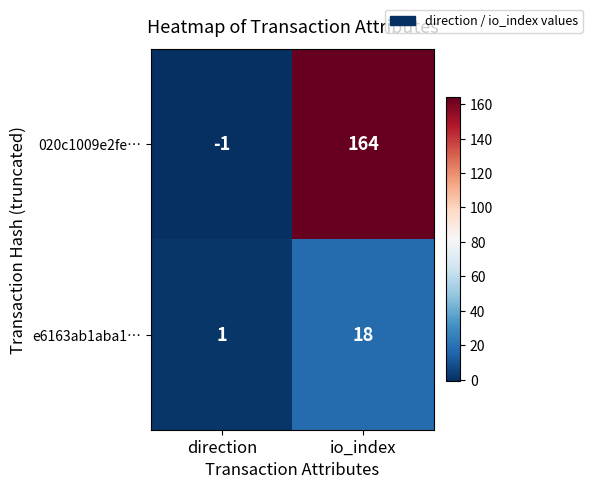

Which label corresponds to the largest value in the chart?

io_index